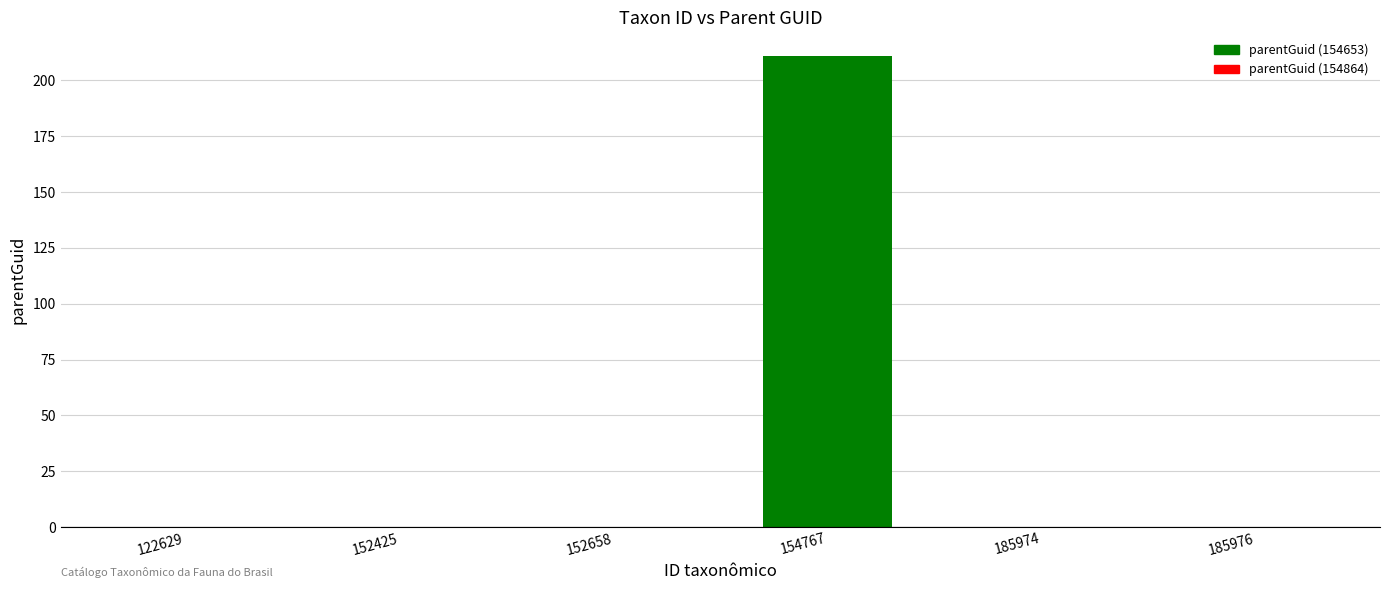

Which category has the highest value across all series?

154767